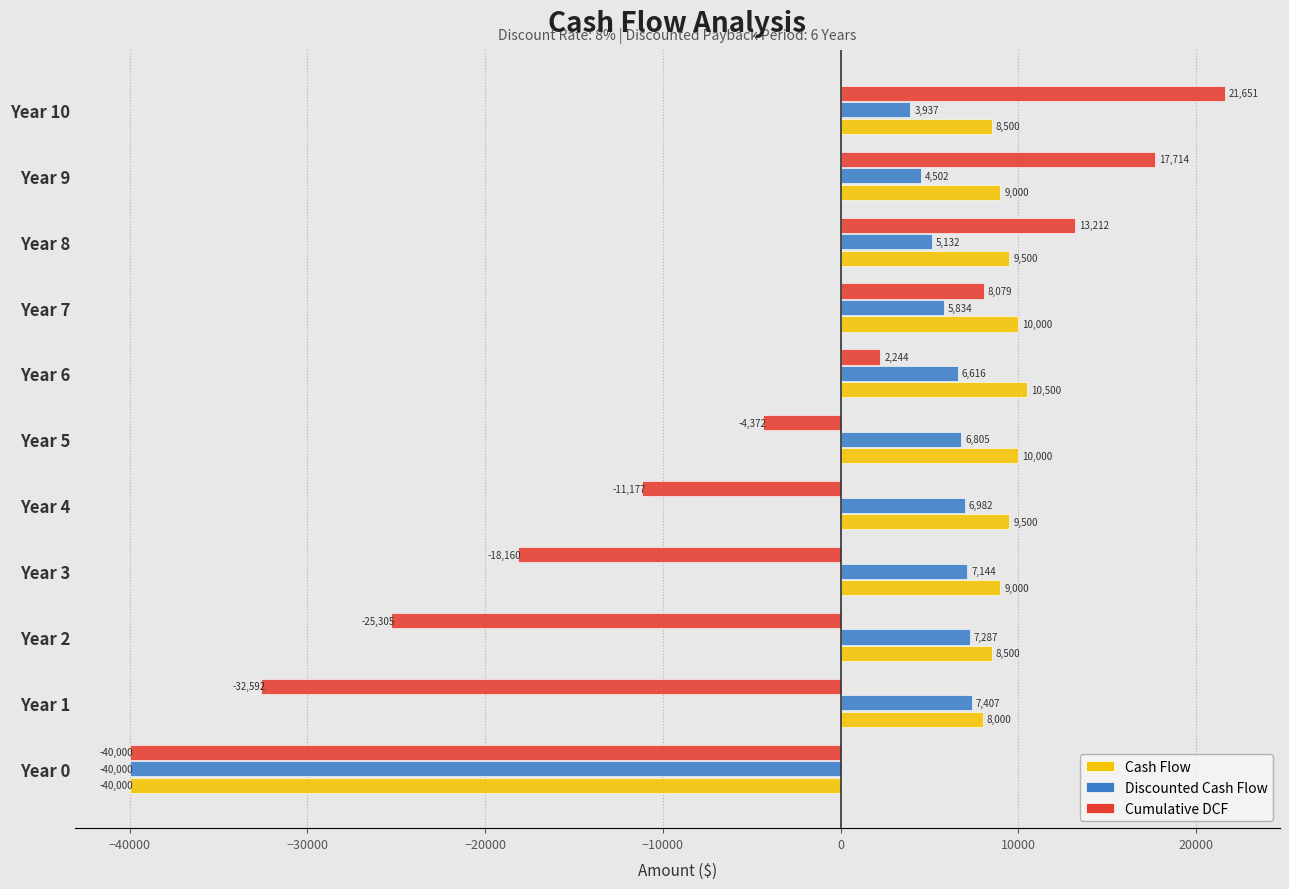

What is the sum of the Cumulative DCF values at Year 9 and Year 6?

19959.0